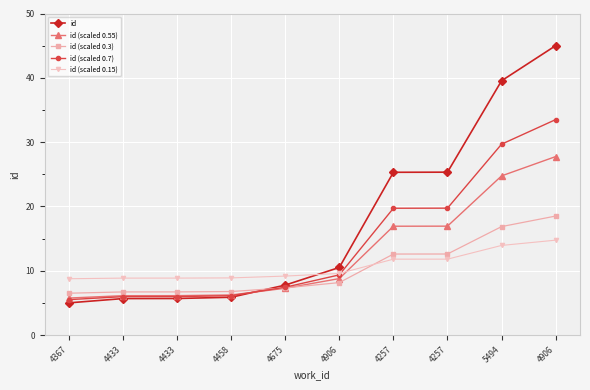

What is the spread (max minus min) of values at 4367?

3.8